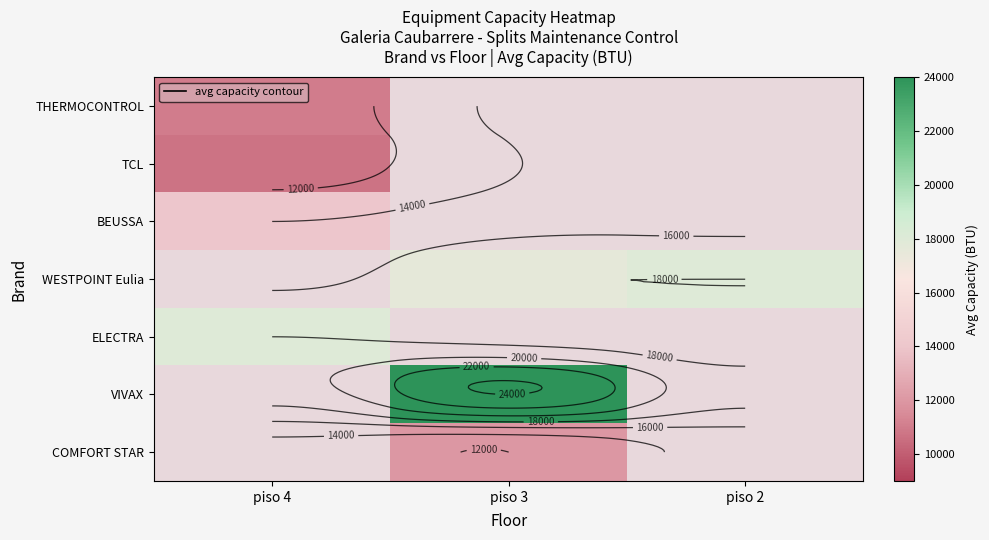

What is the minimum value for BEUSSA?

14000.0